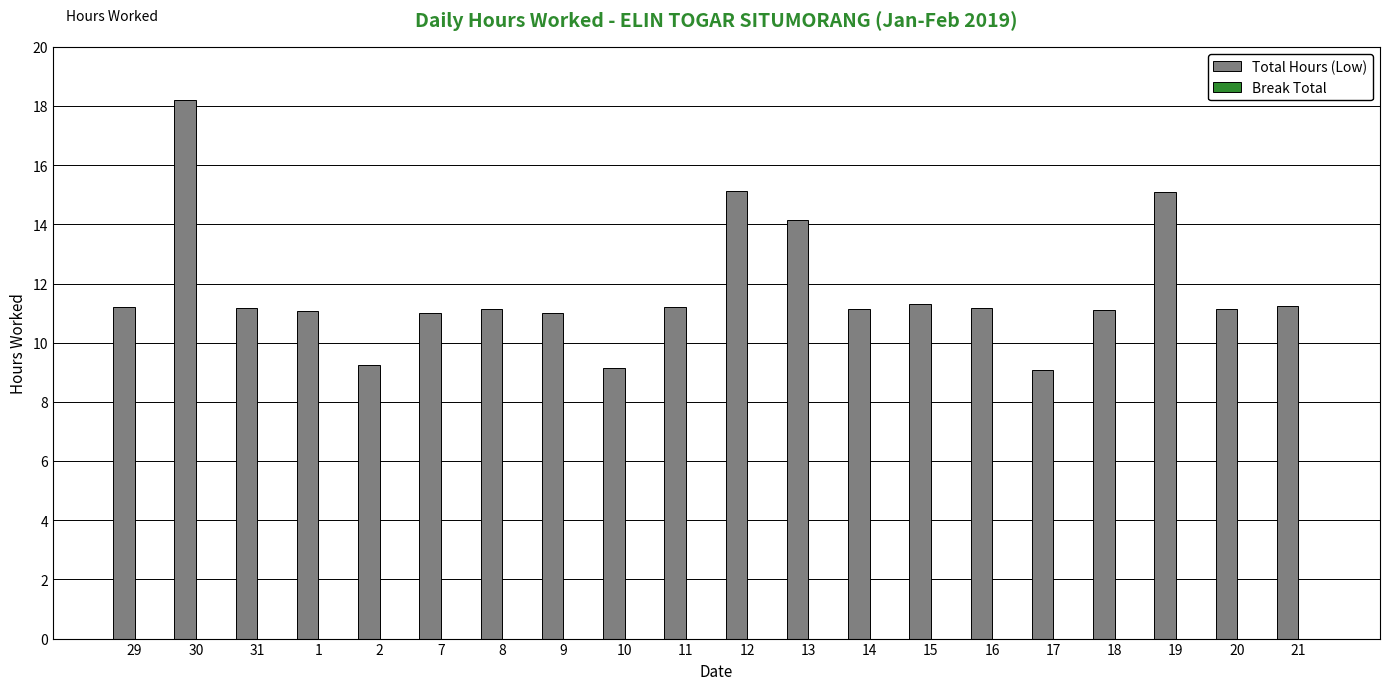

Where is the data nearest to the value 13?

13